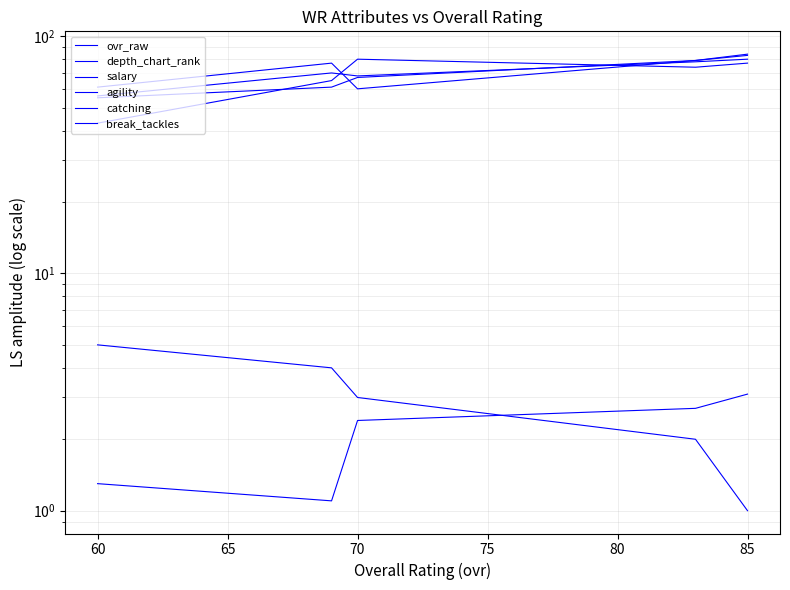

How many data points in catching are less than 67?

2